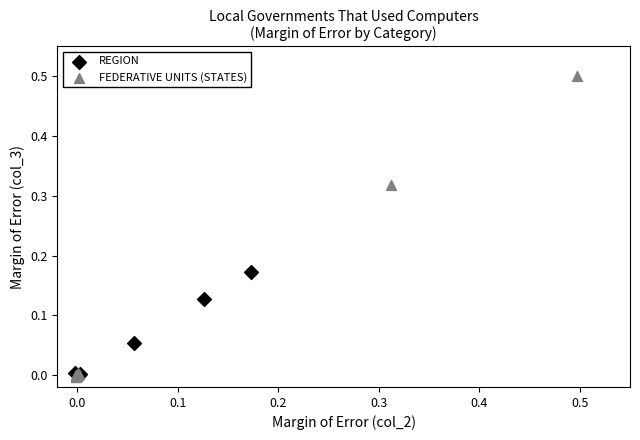

Which series contains the highest Y value?

FEDERATIVE UNITS (STATES)